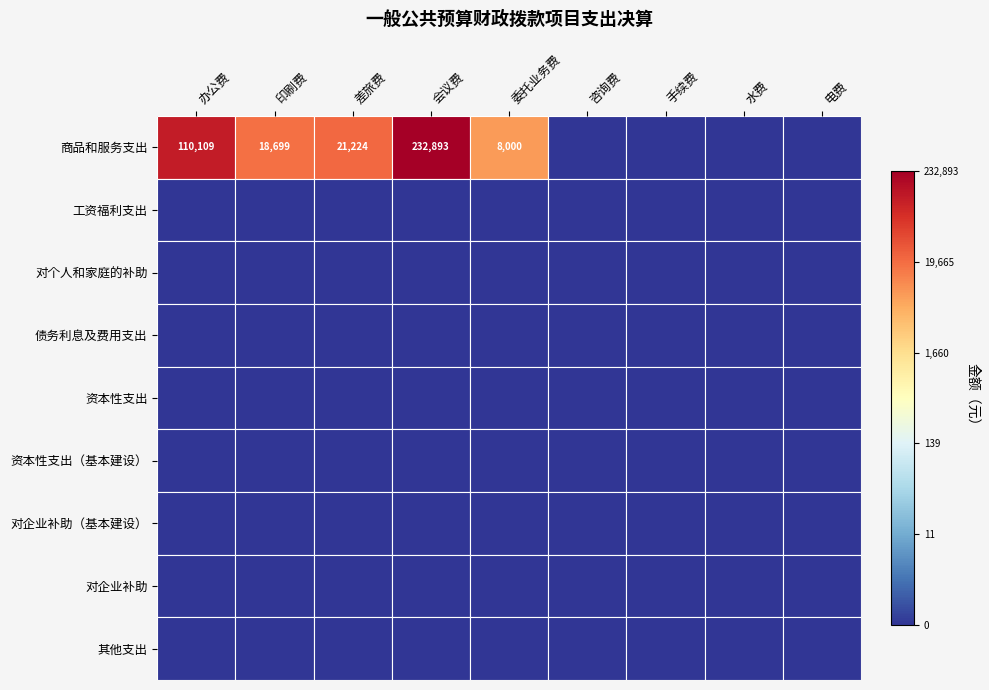

Which series changed the most between 办公费 and 差旅费?

商品和服务支出